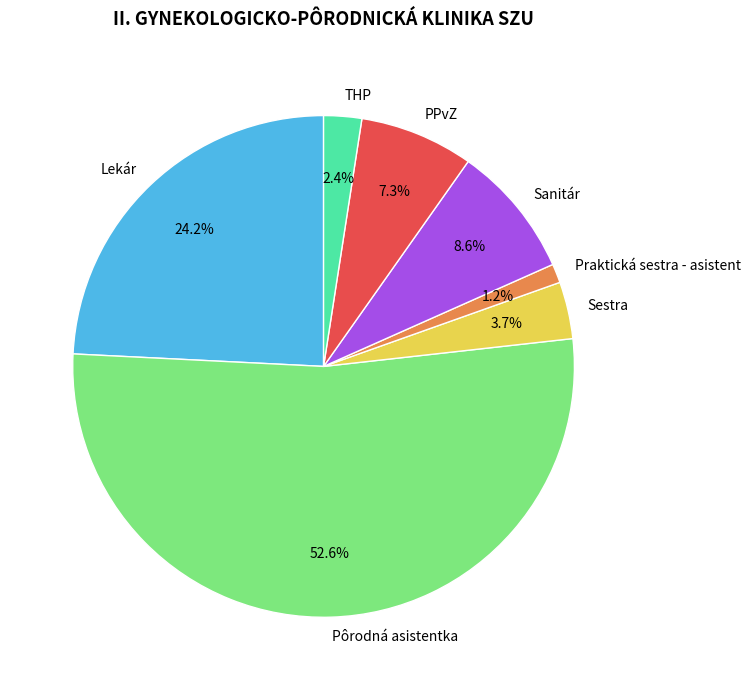

What is the largest slice in the pie chart?

Pôrodná asistentka